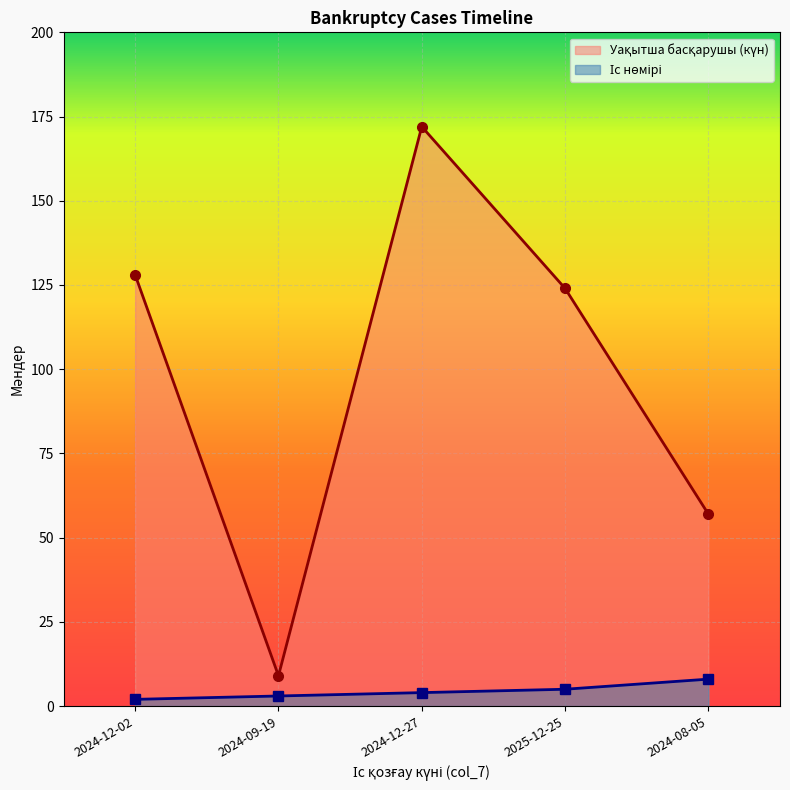

The Іс нөмірі series shows 8 at 2024-08-05. True or false?

True